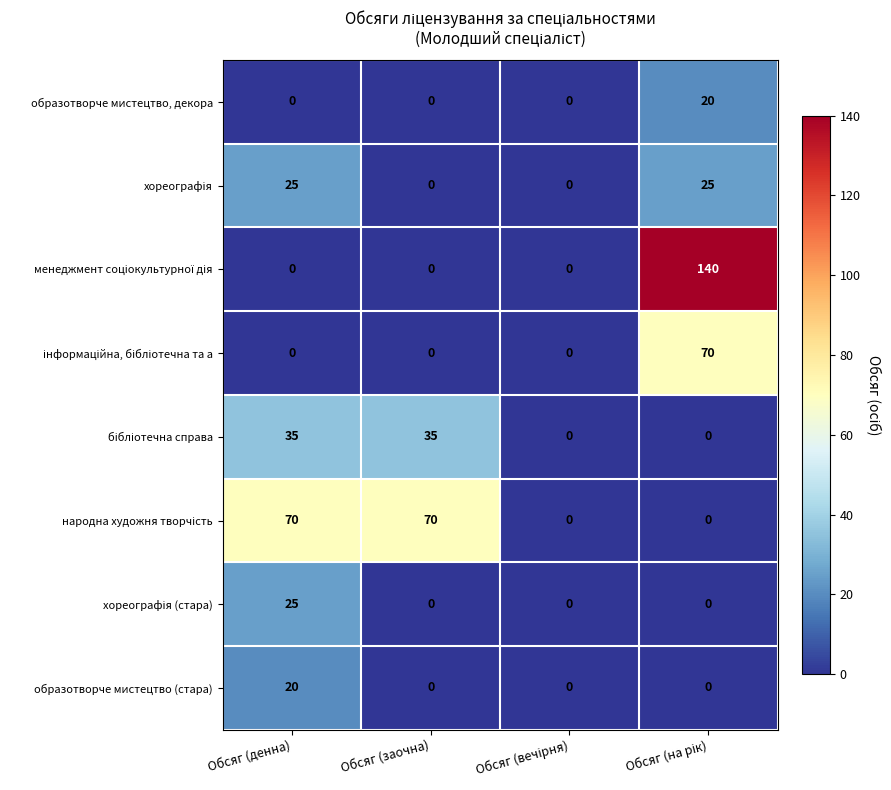

What is the total value across all series at Обсяг (денна)?

175